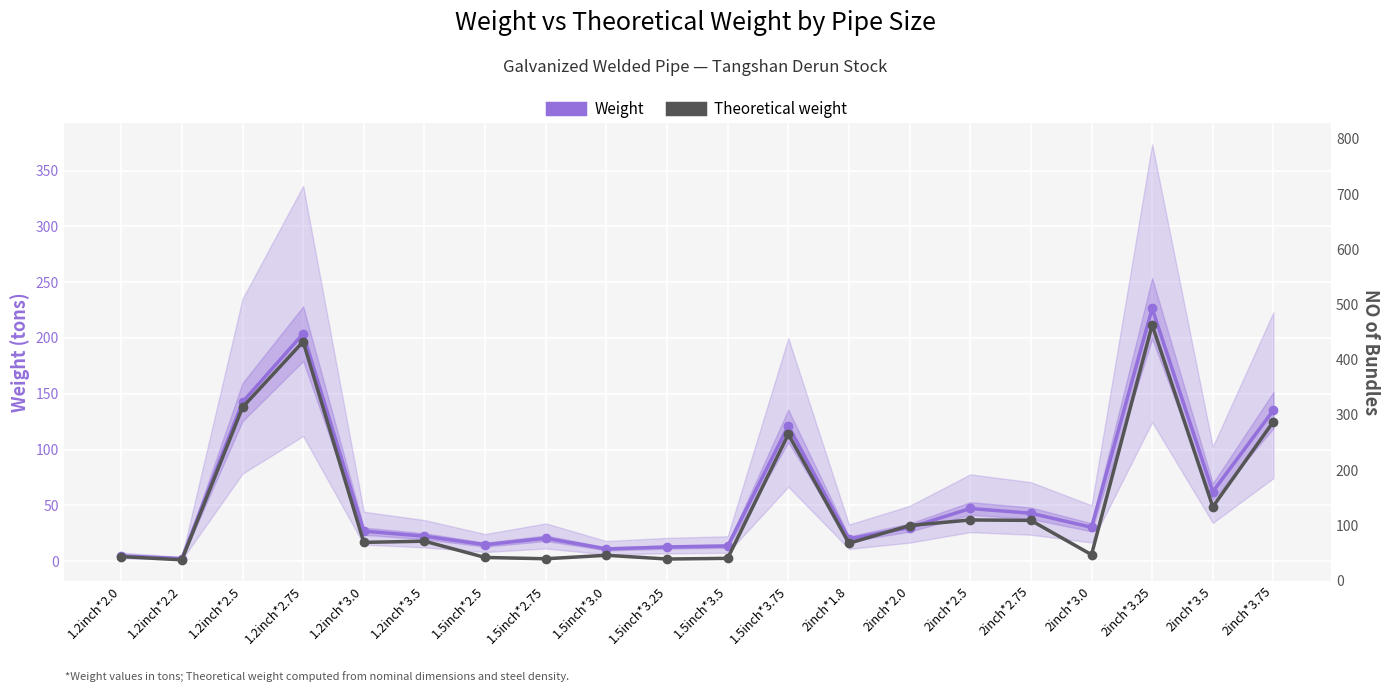

List the labels in order of Theoretical weight value, largest first.

2inch*3.25, 1.2inch*2.75, 1.2inch*2.5, 2inch*3.75, 1.5inch*3.75, 2inch*3.5, 2inch*2.5, 2inch*2.75, 2inch*2.0, 1.2inch*3.5, 1.2inch*3.0, 2inch*1.8, 2inch*3.0, 1.5inch*3.0, 1.2inch*2.0, 1.5inch*2.5, 1.5inch*3.5, 1.5inch*2.75, 1.5inch*3.25, 1.2inch*2.2